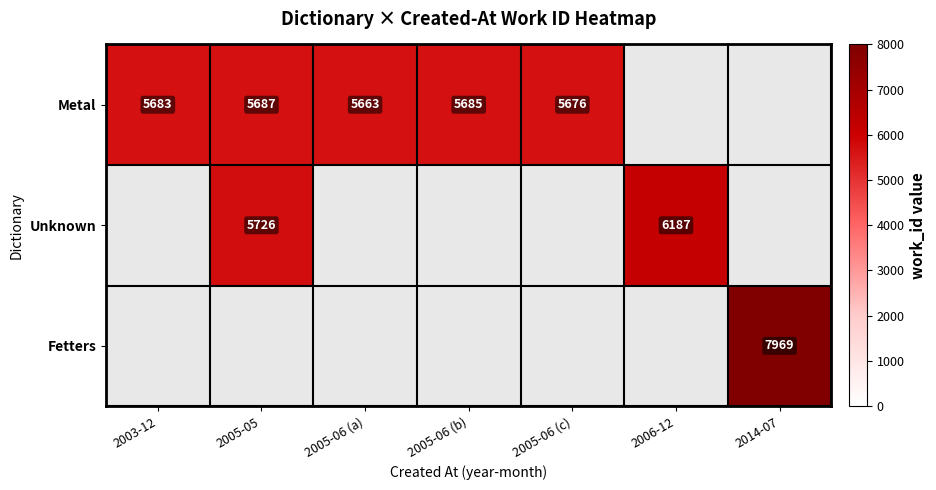

The value of Unknown at 2005-05 is 8628. True or false?

False